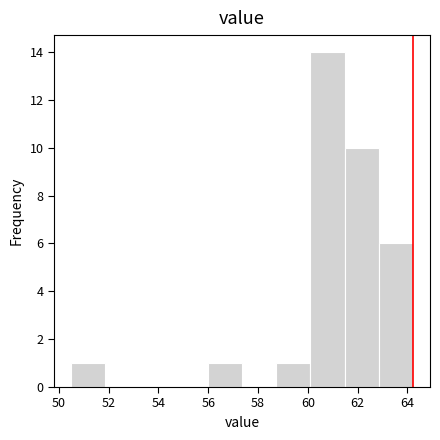

What is the height of the bar covering 50.4 to 51.8 on the x-axis? Neither the bar edges nor the heights are printed on the chart, so give them approximately, as read against the axes.

1